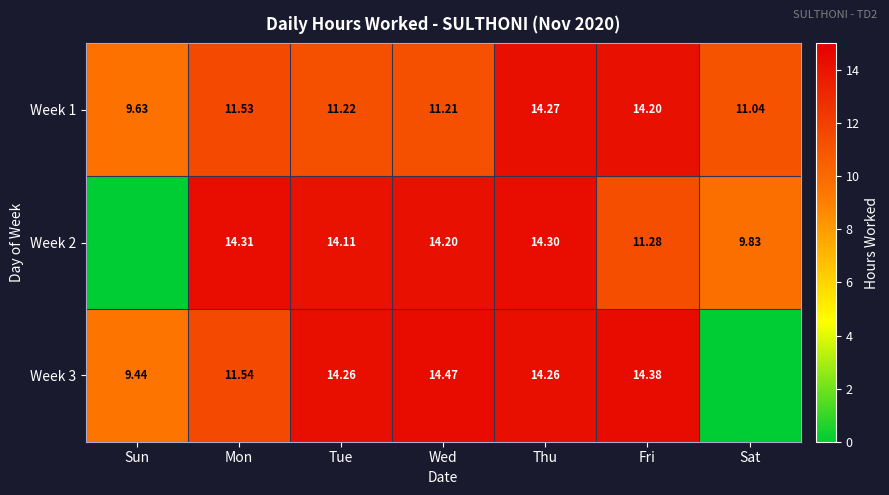

At which label does Week 1 first exceed 11?

Mon